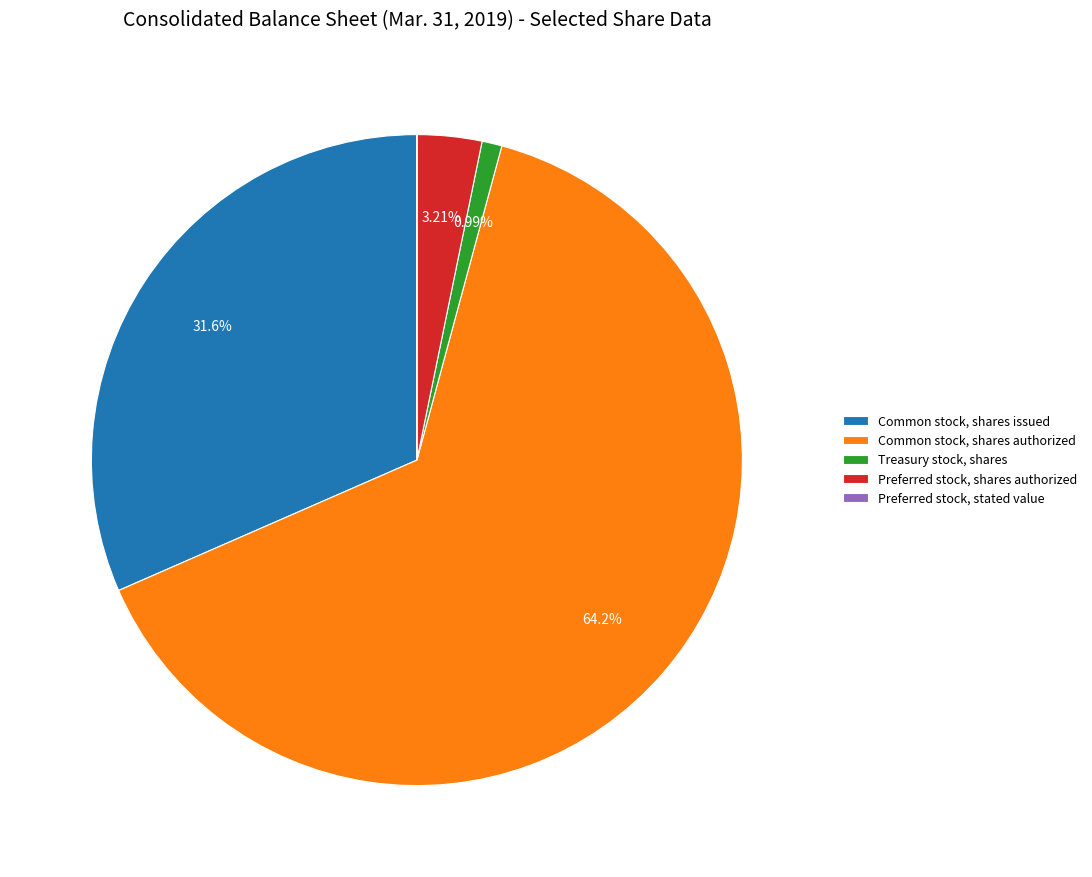

Which category has the biggest portion of the pie?

Common stock, shares authorized